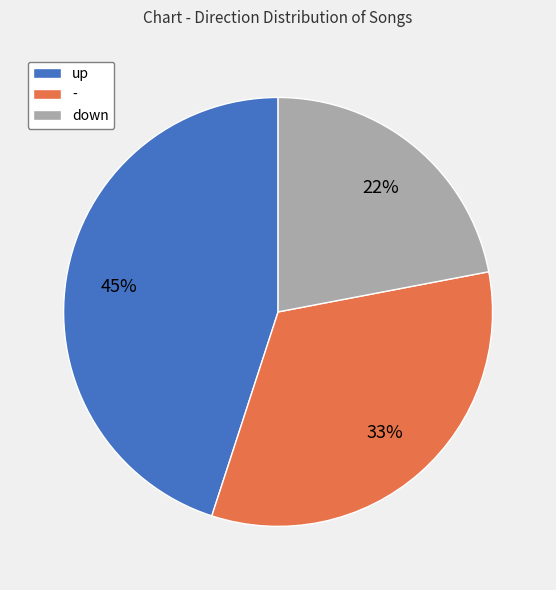

Is there a majority slice in this chart?

No